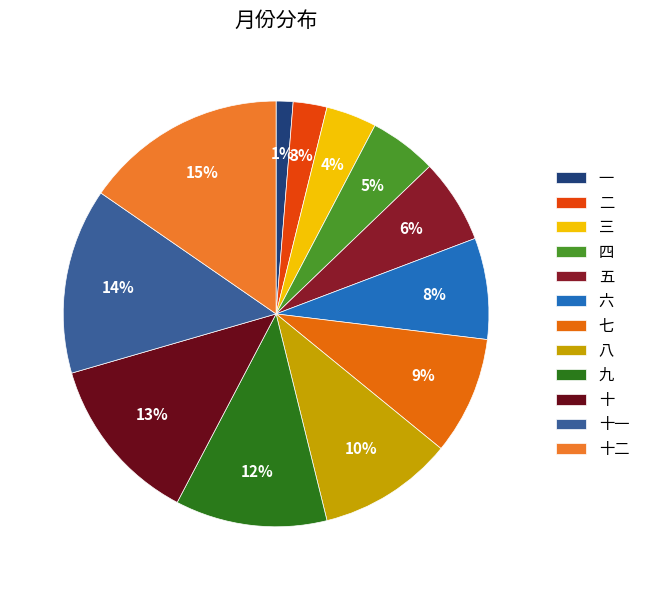

Which has a higher value, 九 or 五?

九